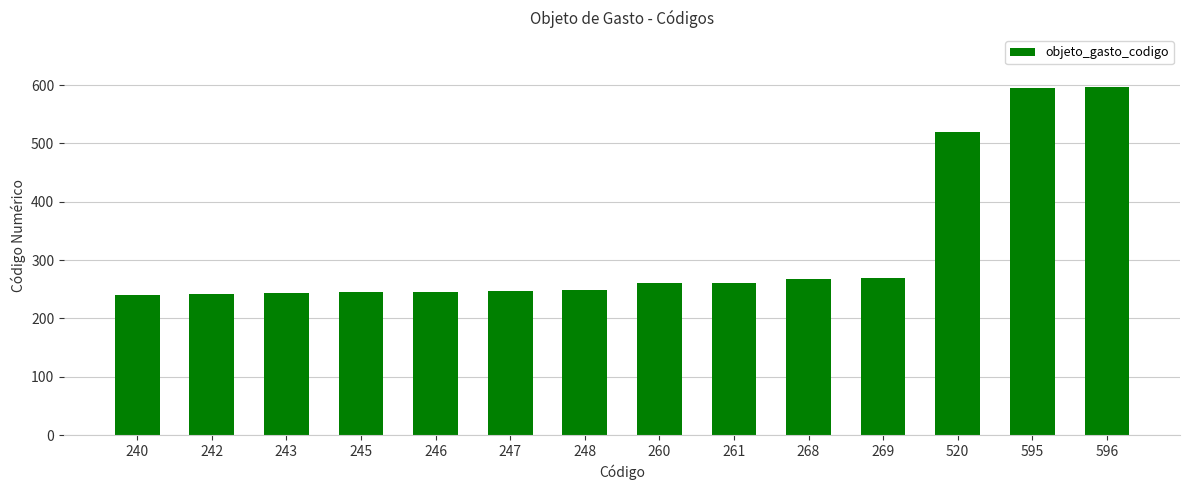

Is it true that the value at 242 is 242?

True